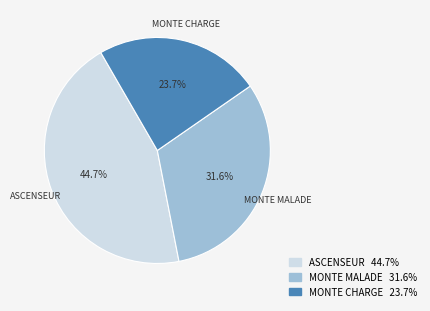

Is there a majority slice in this chart?

No